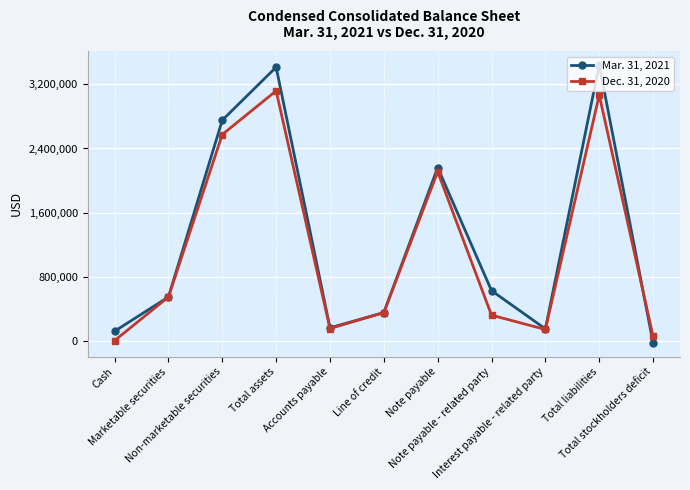

At how many categories does at least one series exceed 2343572?

3